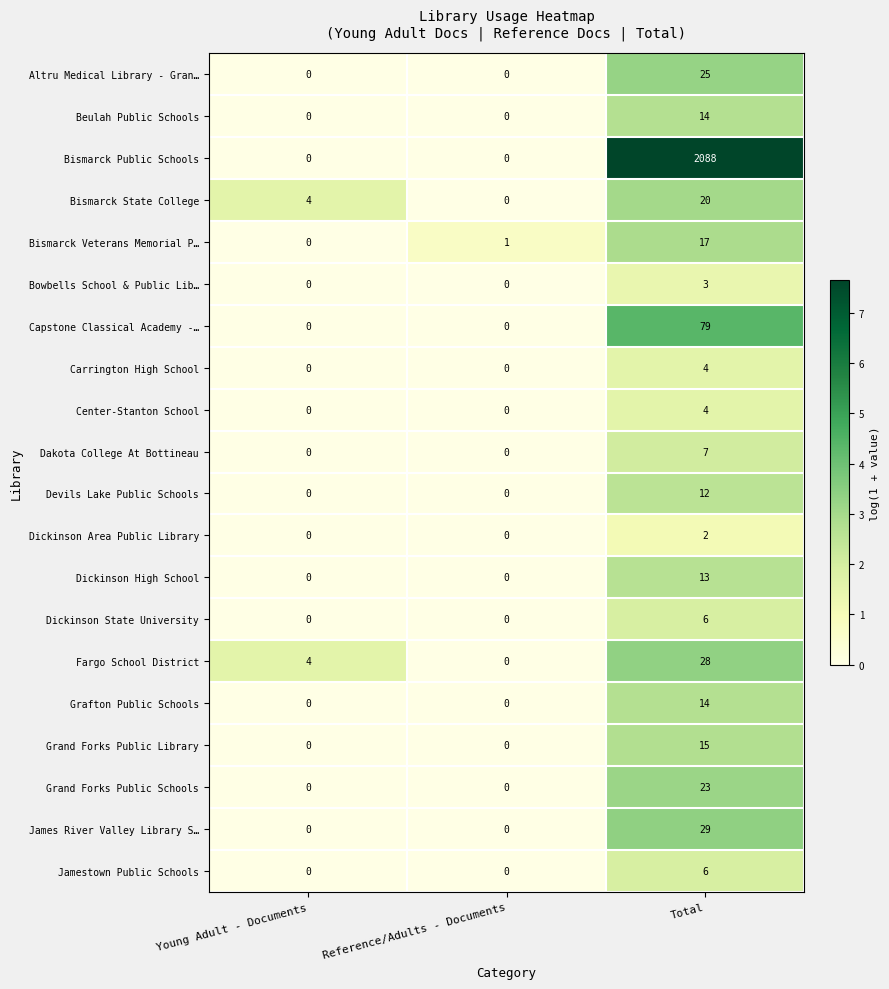

At which label does Dickinson State University reach its peak?

Total